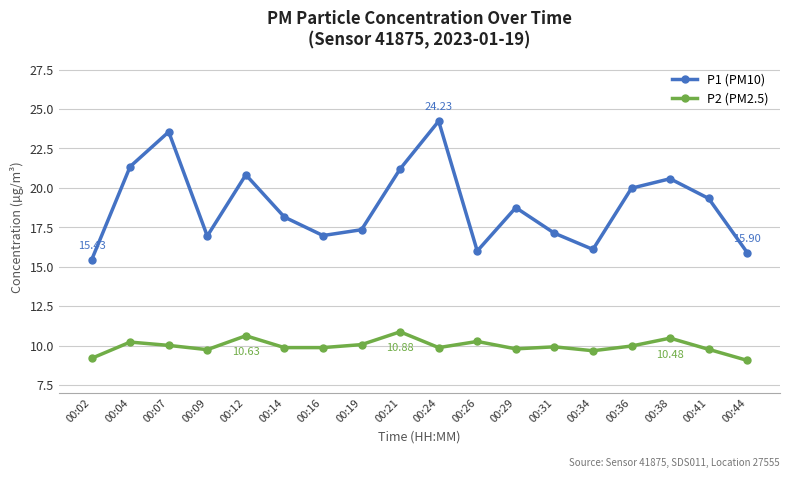

List the series in order of their peak value, lowest first.

P2 (PM2.5), P1 (PM10)